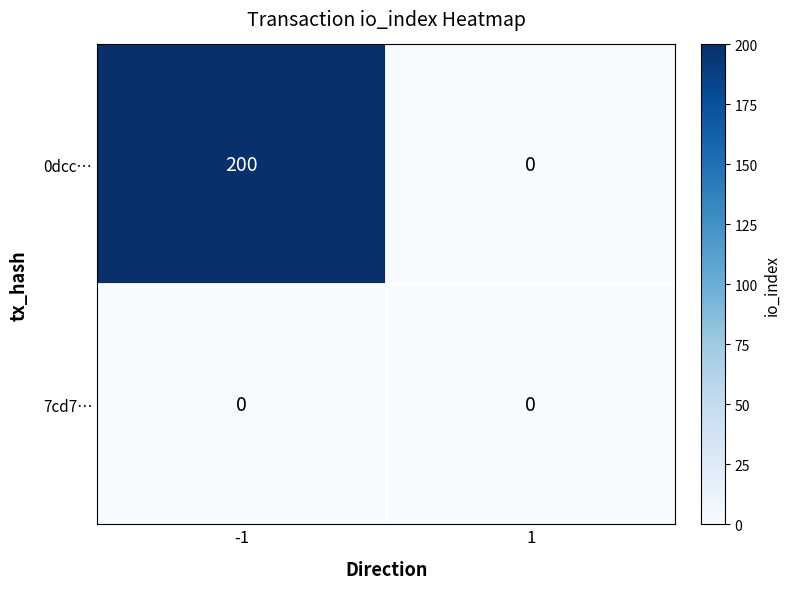

What is the maximum value shown in the chart?

200